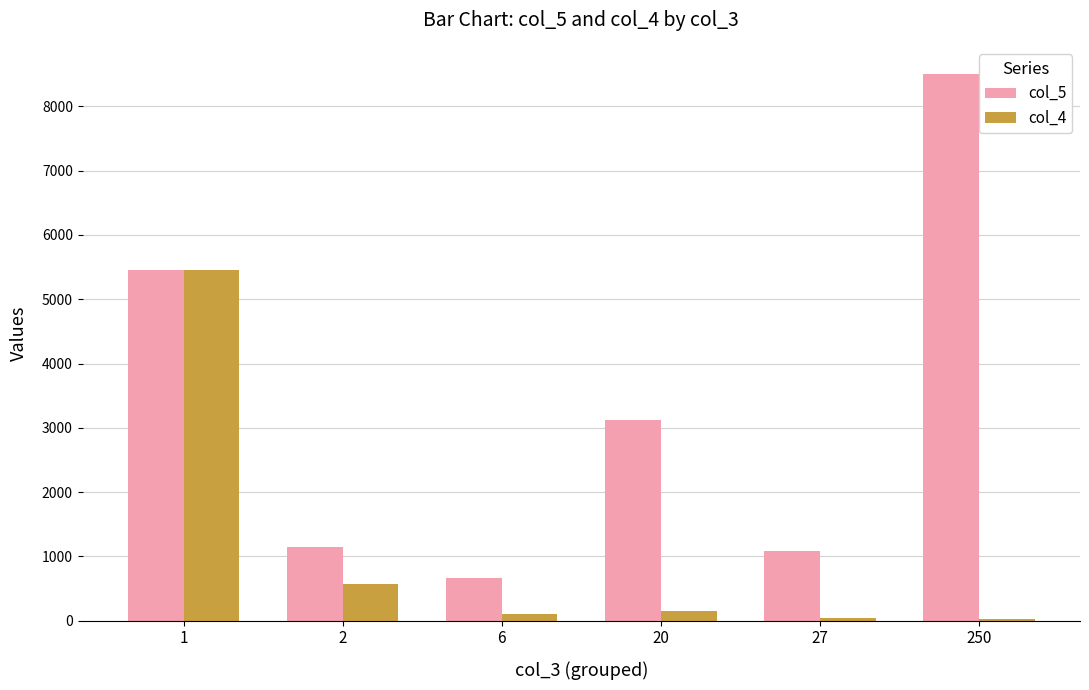

Rank the series by their maximum value, from highest to lowest.

col_5, col_4